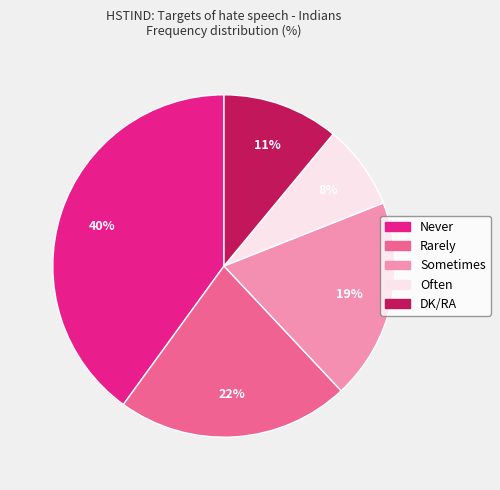

Which category has the biggest portion of the pie?

Never